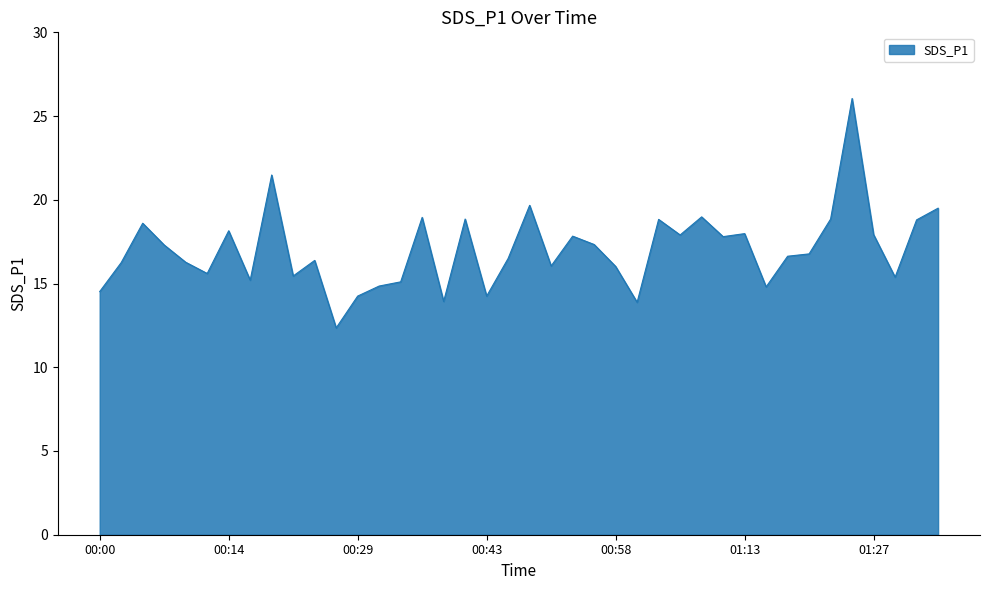

What is the difference between the maximum and minimum values?

13.7